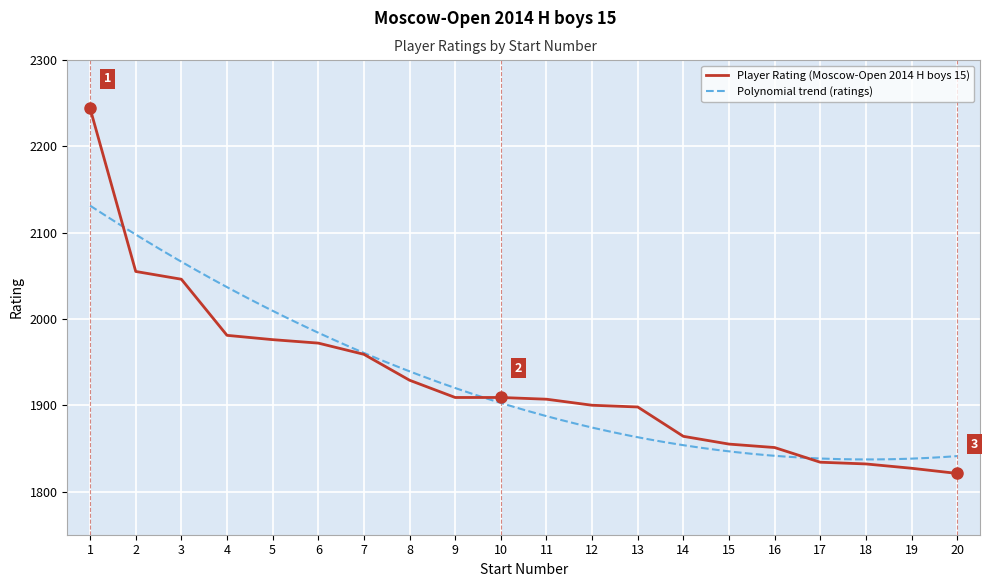

What is the average value?

1928